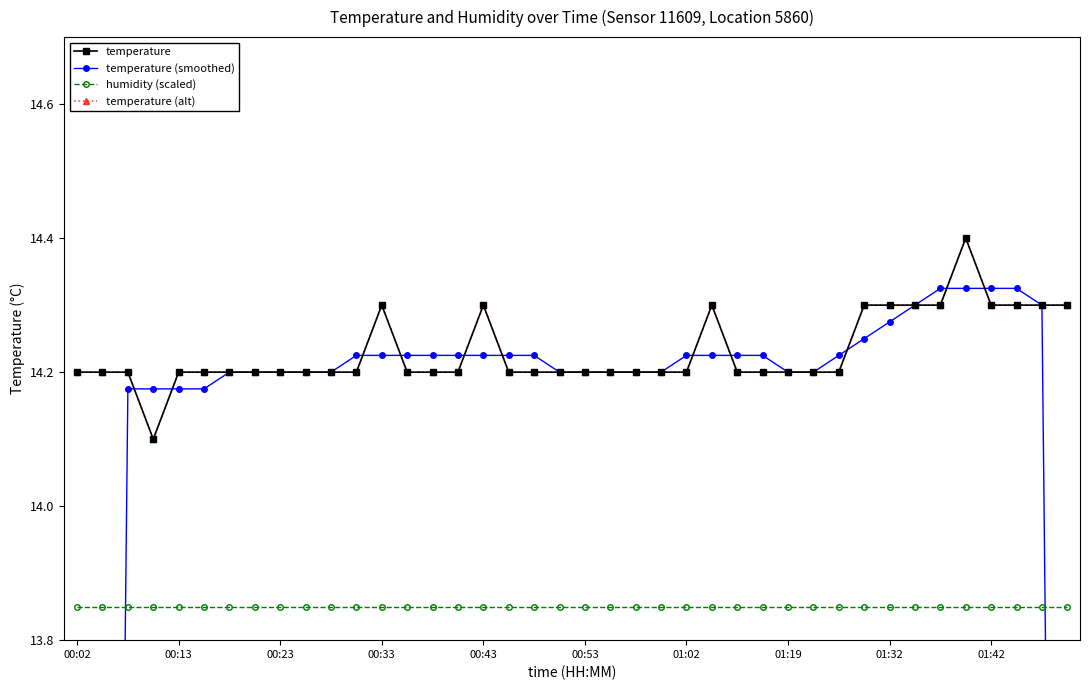

The temperature (alt) series shows 14.3 at 33. True or false?

True